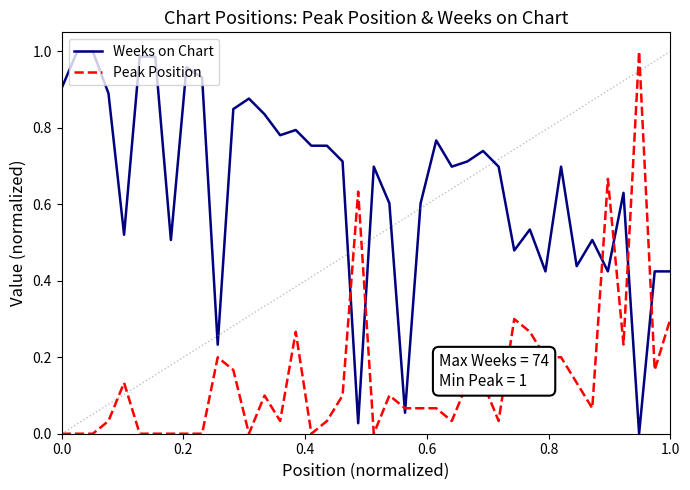

Which series has the largest total across all categories?

Weeks on Chart